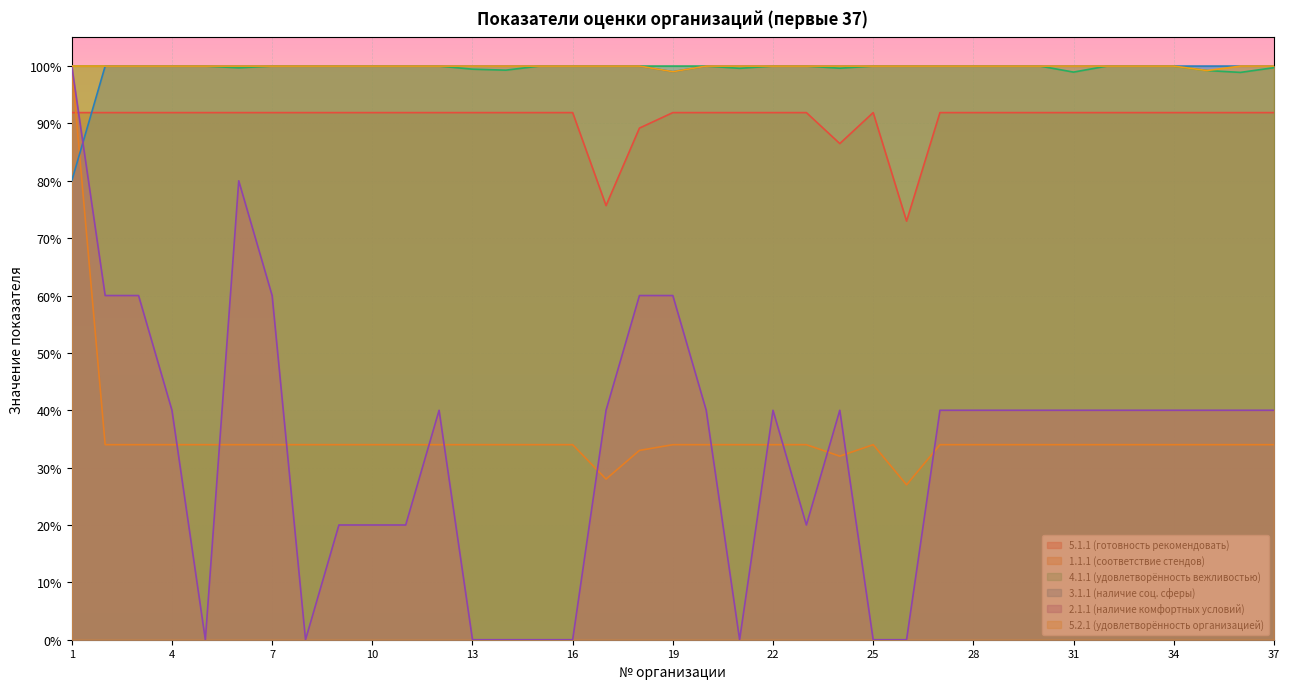

What is the total value across all series at 22?

465.9